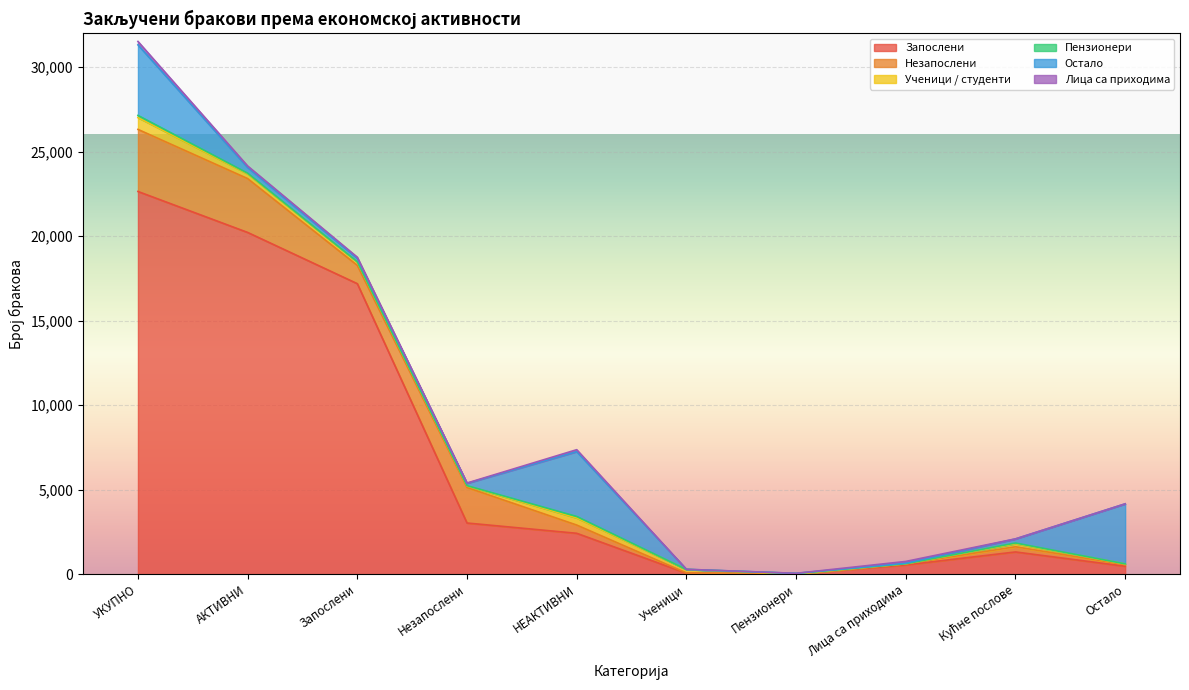

What is the total value across all series at Остало?

4169